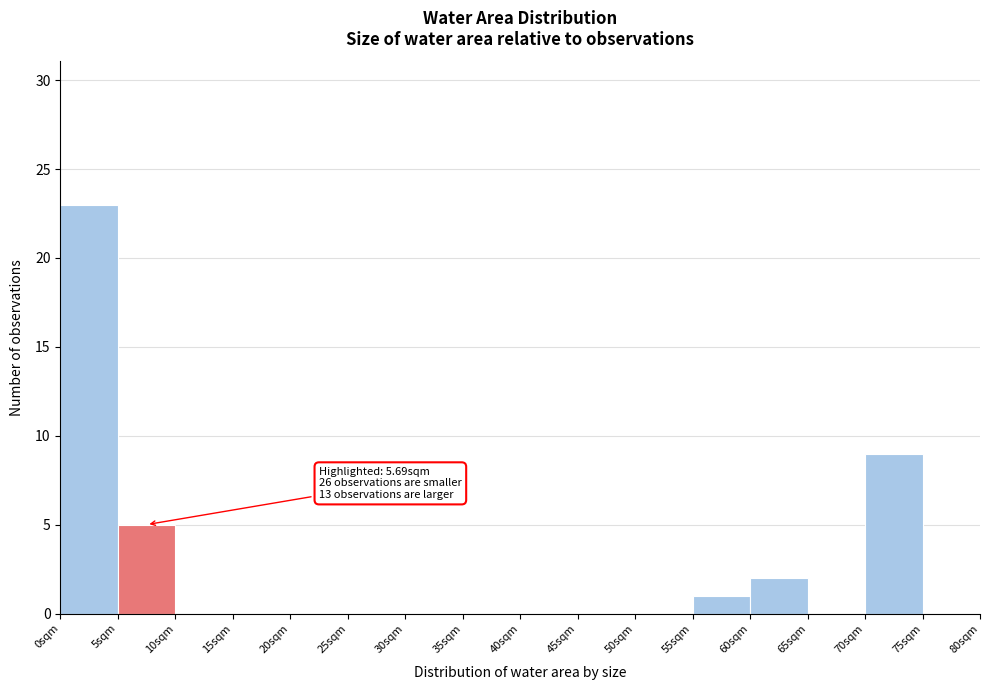

Over which range of the x-axis is the bar tallest?

0 to 5